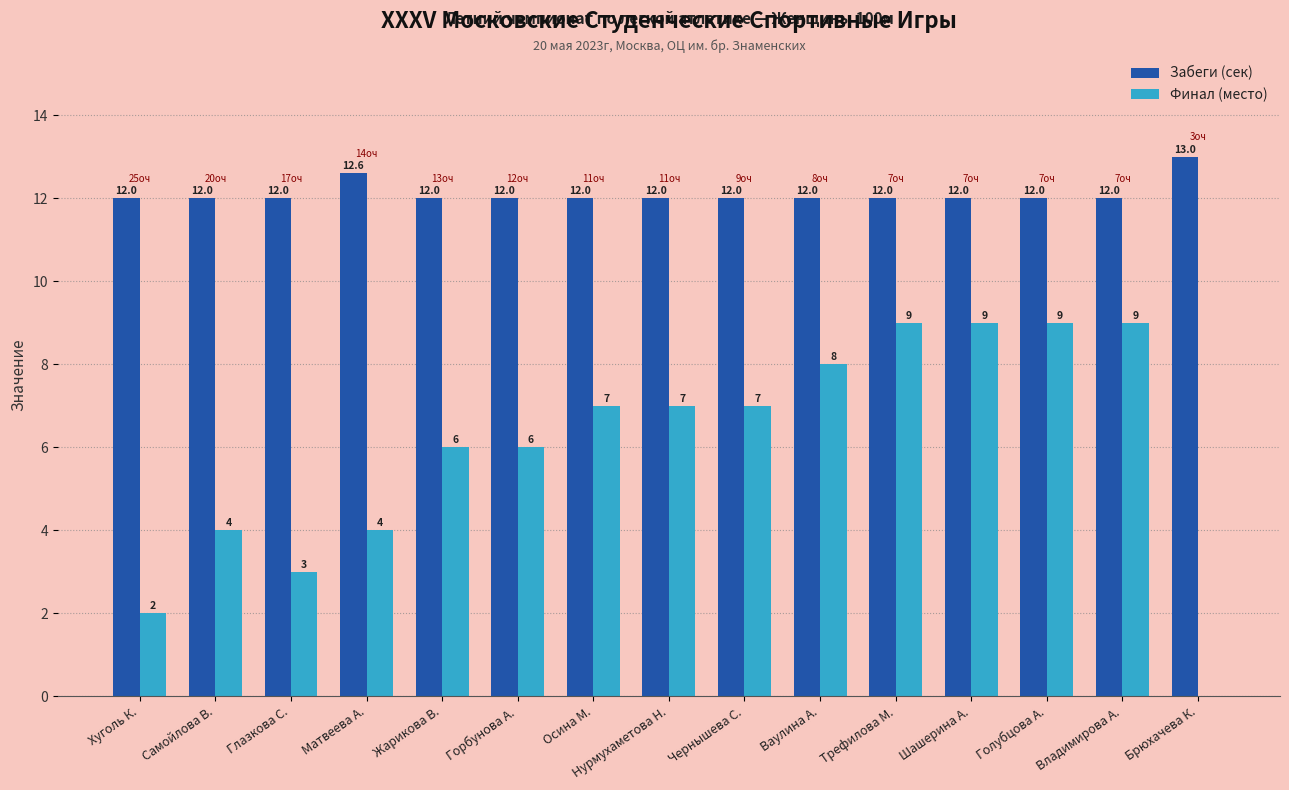

What value does the Забеги (сек) series have at Глазкова С.?

12.0